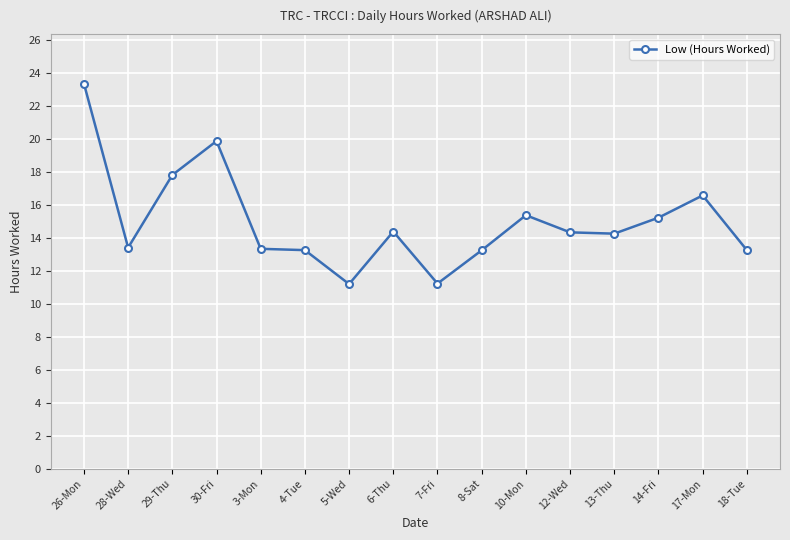

What is the sum of all values?

240.4